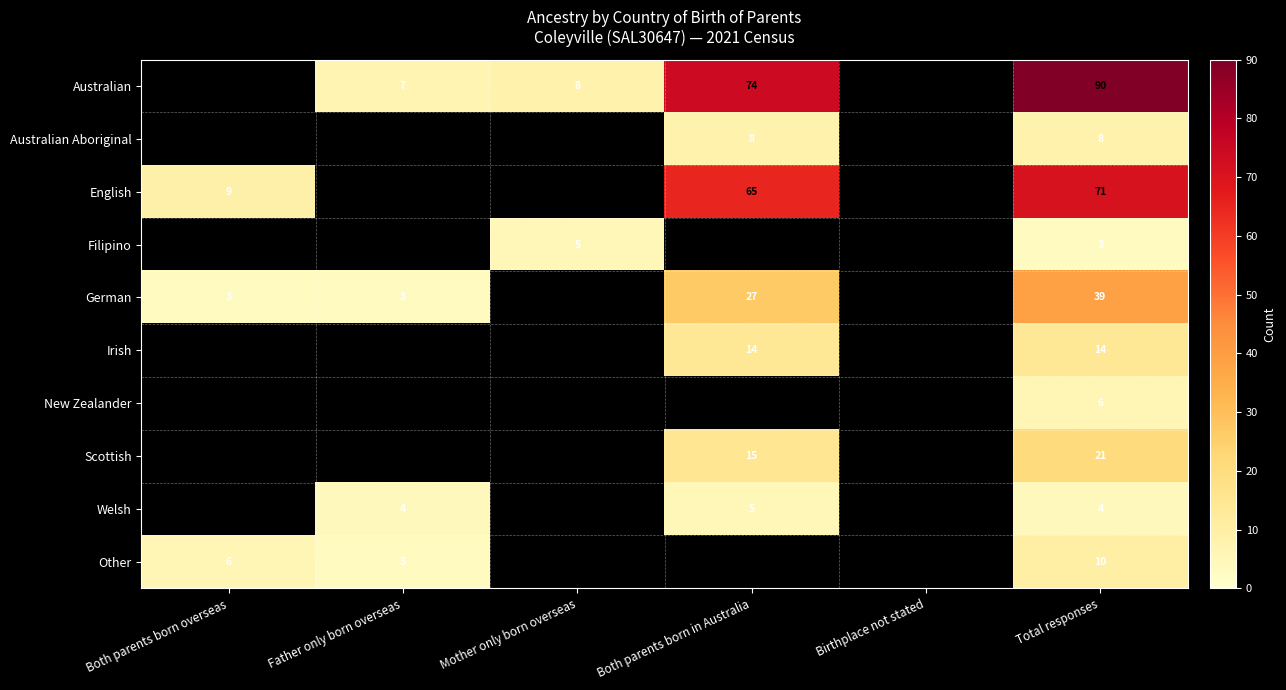

The value of Filipino at Mother only born overseas is 5. True or false?

True